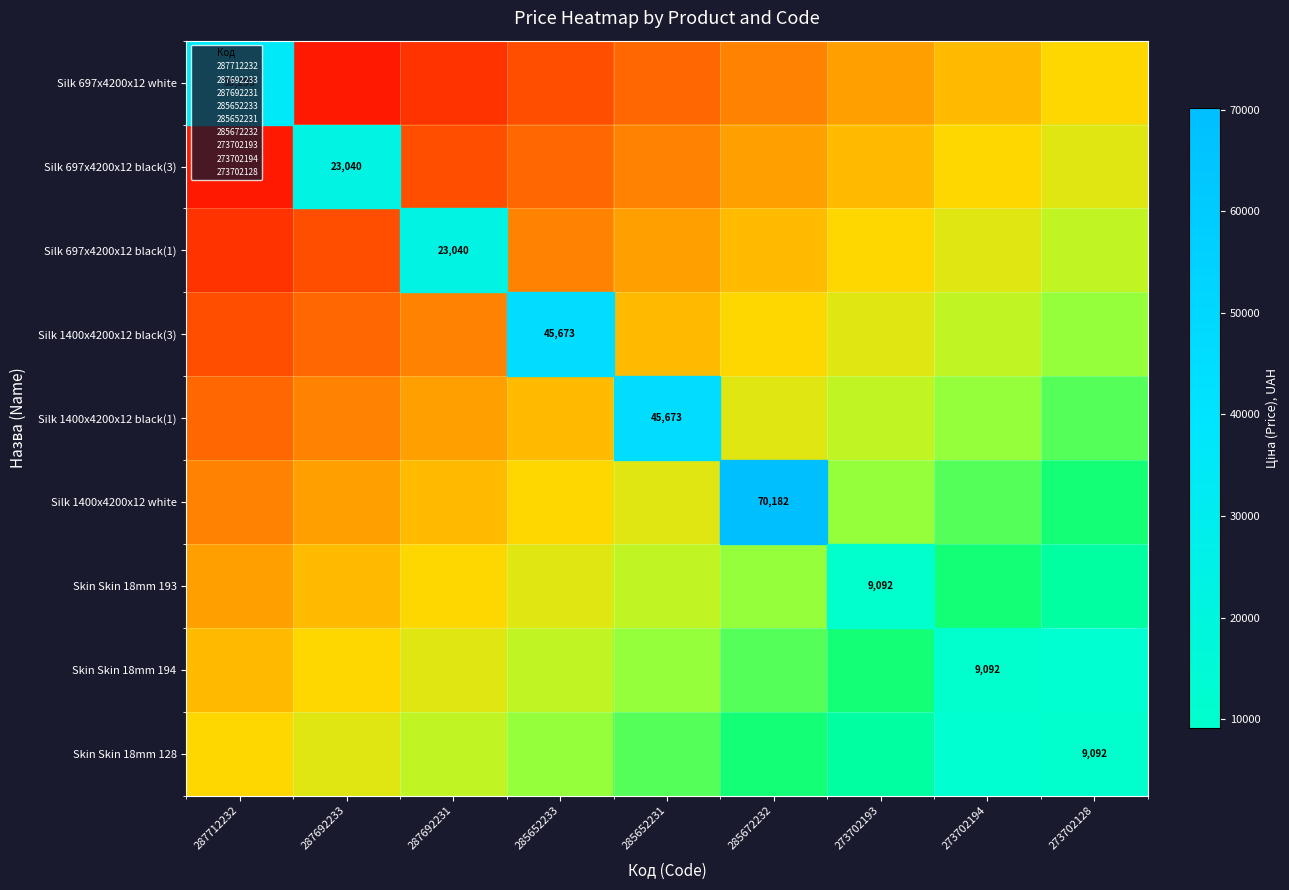

Which series has the widest spread of values?

Silk 697x4200x12 white